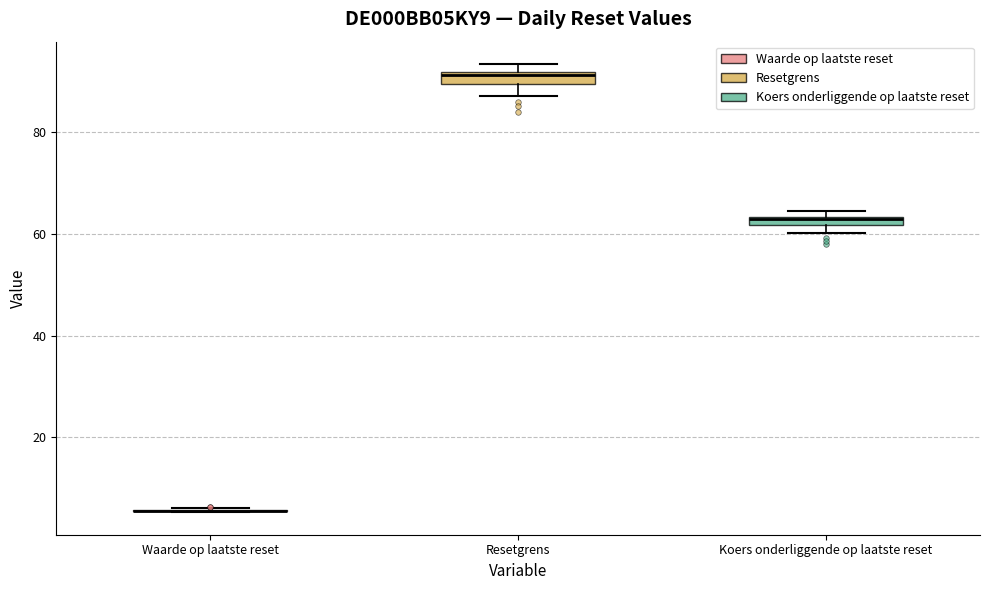

Where is the lower edge of the box for Resetgrens on the y-axis? The values are not printed on the chart, so give them approximately, as read against the axis.

90